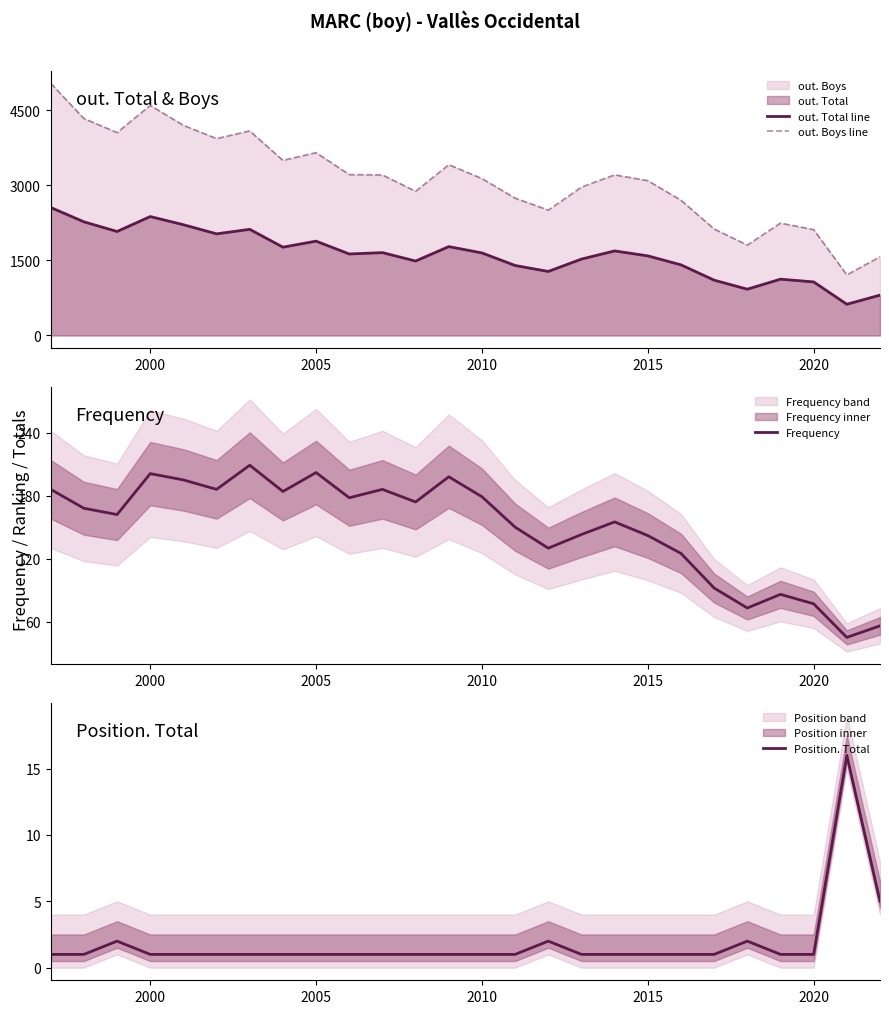

True or false: out. Total line has a value of 1208 at 2005.

False